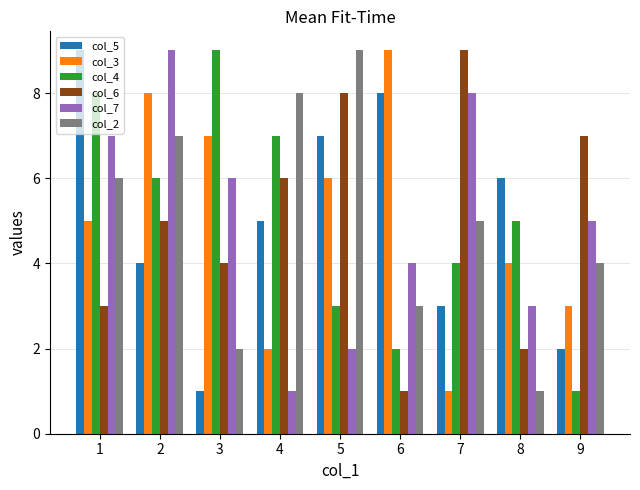

Is the value of col_4 at 8 greater than the value of col_5 at 8?

No